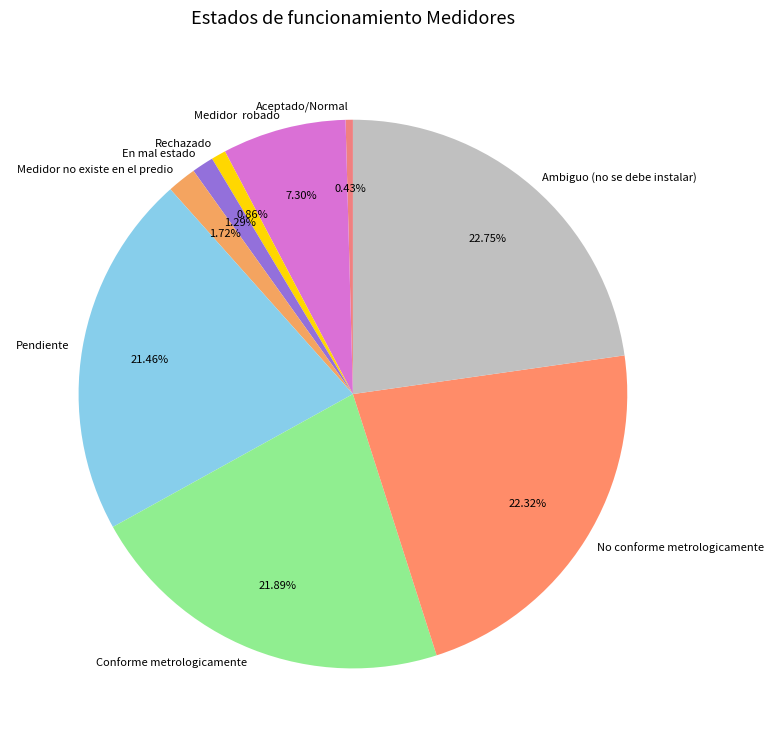

Approximately how many times larger is the value at Conforme metrologicamente compared to No conforme metrologicamente?

1.0